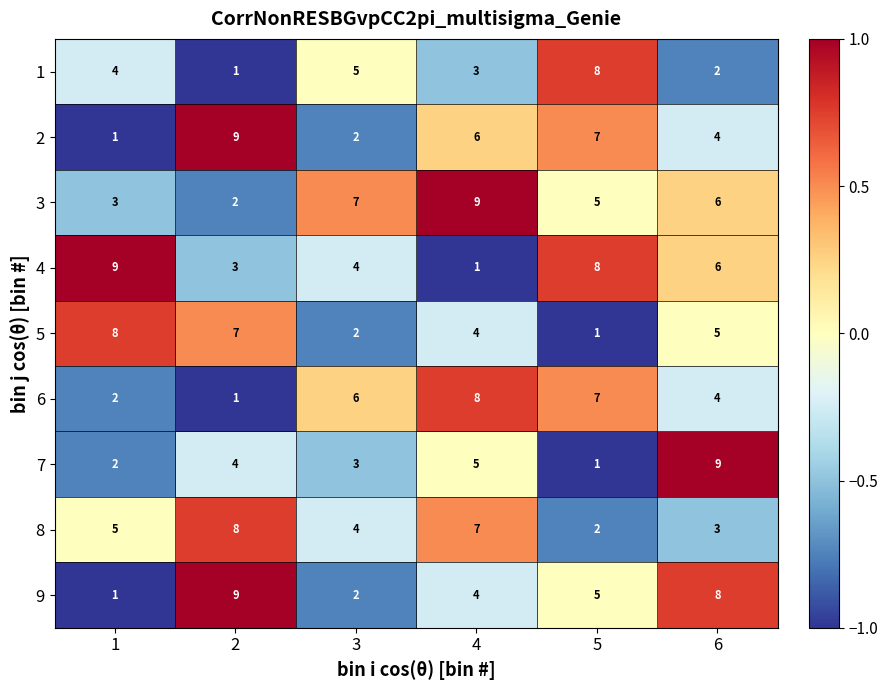

What is the difference between the second highest and second lowest values in the 2 series?

5